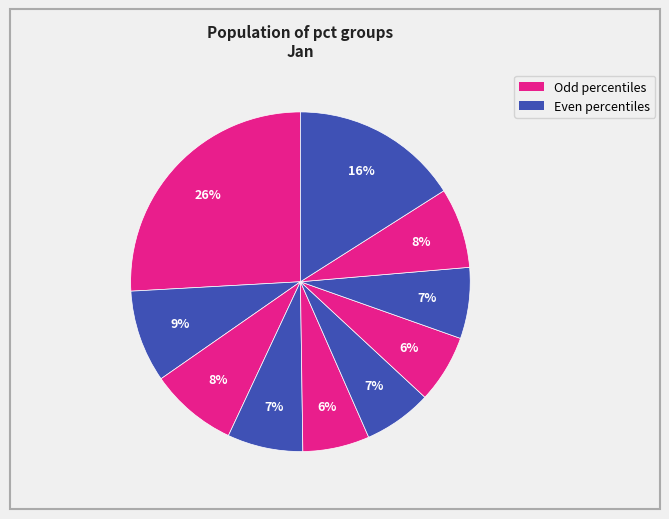

To the nearest percent, what is the difference between the largest and smallest slice percentages?

20%